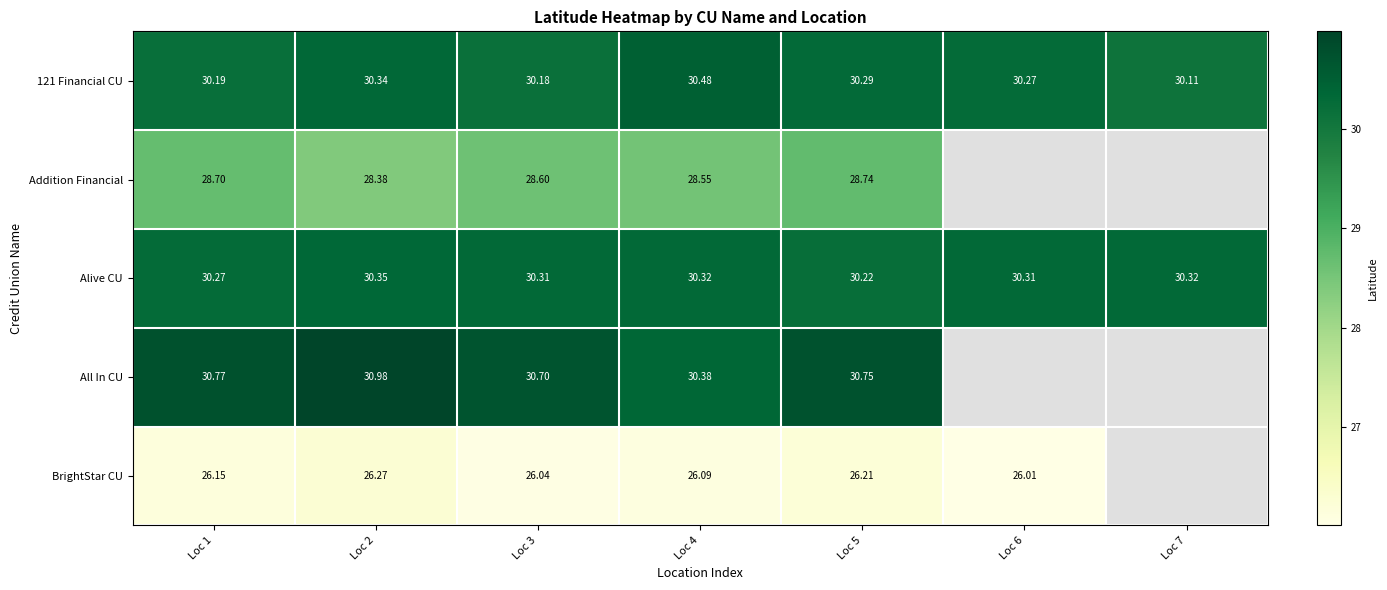

The value of All In CU at Loc 4 is 30.4. True or false?

True